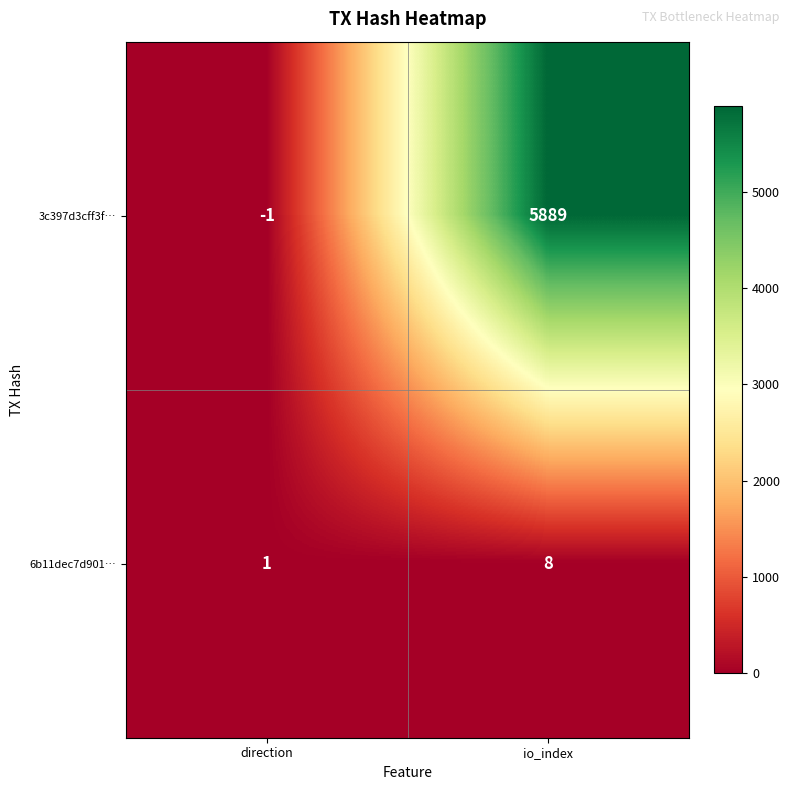

Reading right to left, transcribe all the data shown in this chart.

3c397d3cff3f…: io_index=5889	direction=-1
6b11dec7d901…: io_index=8	direction=1